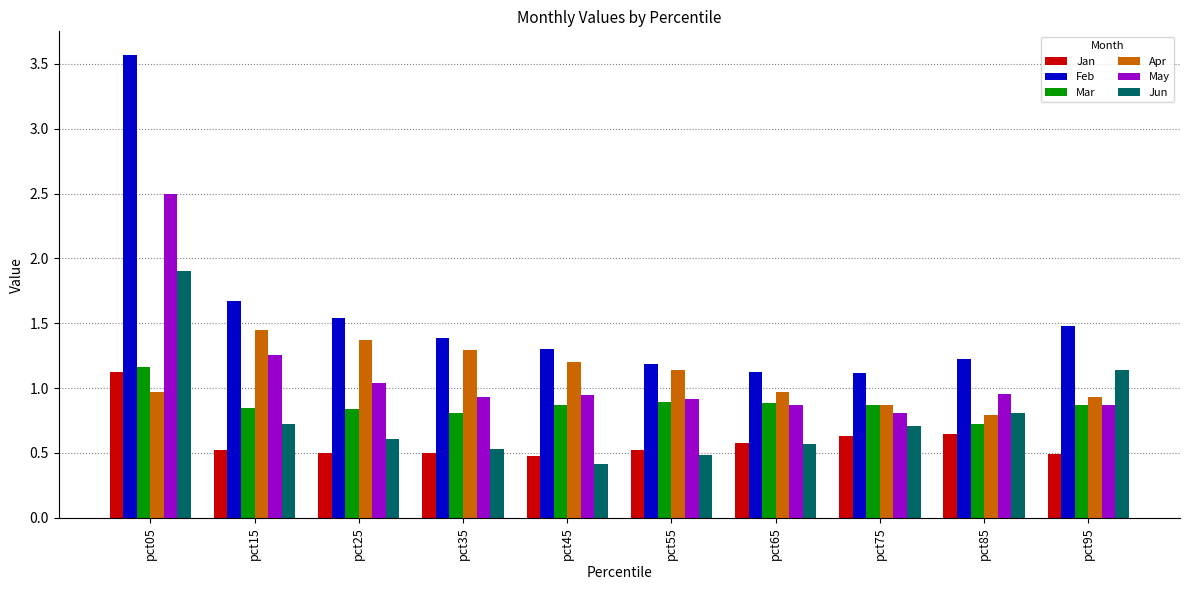

Which series has the largest range (max minus min)?

Feb